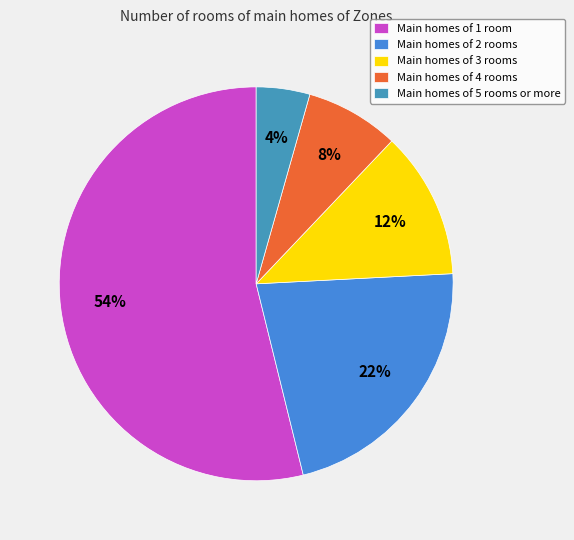

To the nearest percent, what is the average slice percentage?

20%